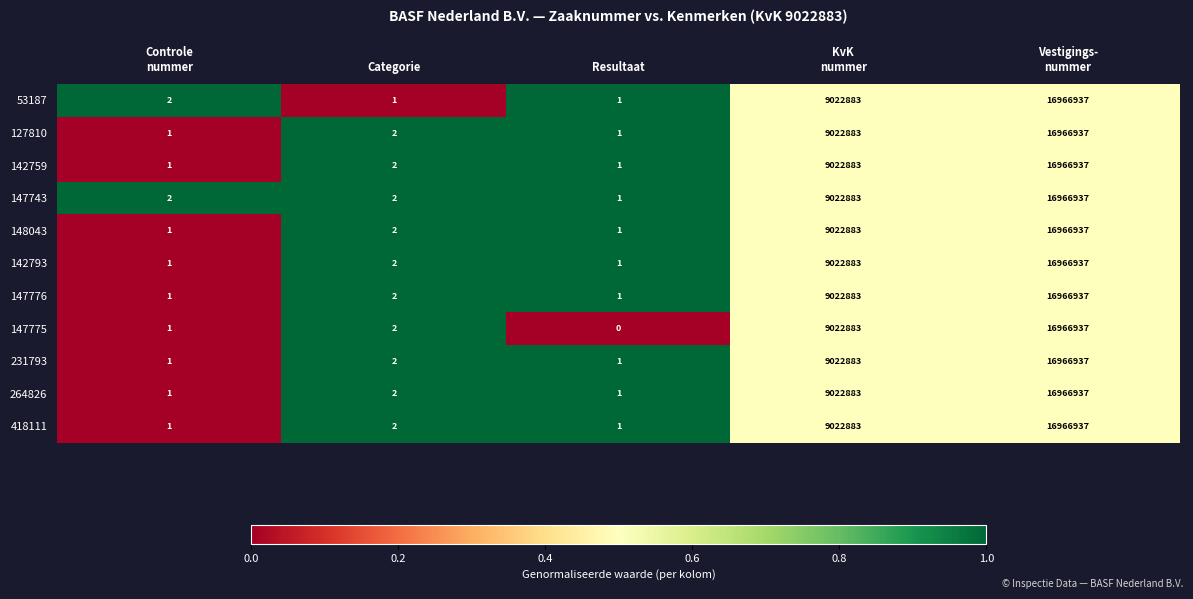

Which series has the largest total across all categories?

147743